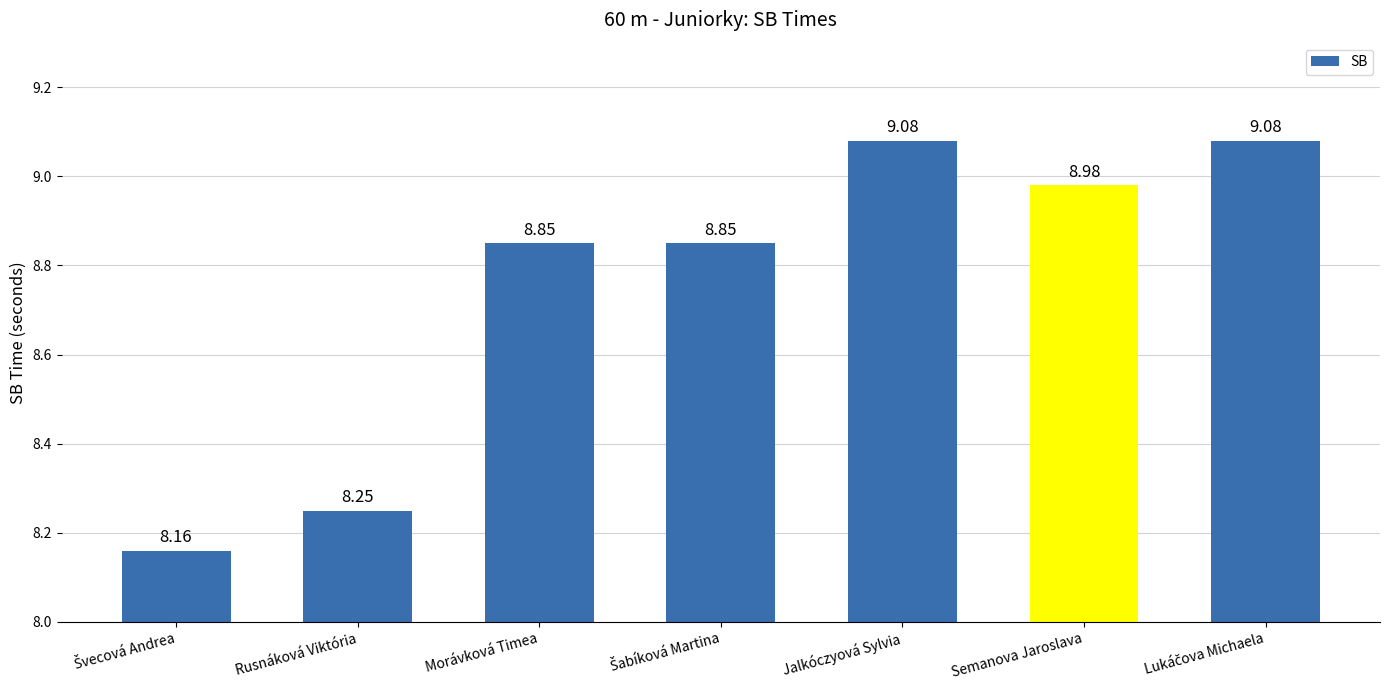

Is it true that the value at Semanova Jaroslava is 9.0?

True